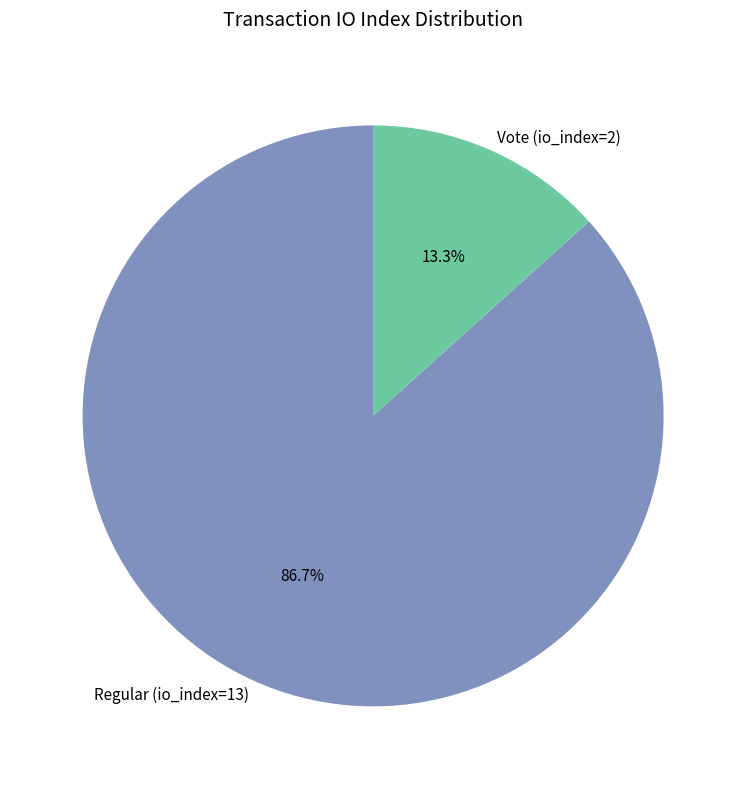

What percentage do Vote (io_index=2) and Regular (io_index=13) together represent?

100.0%